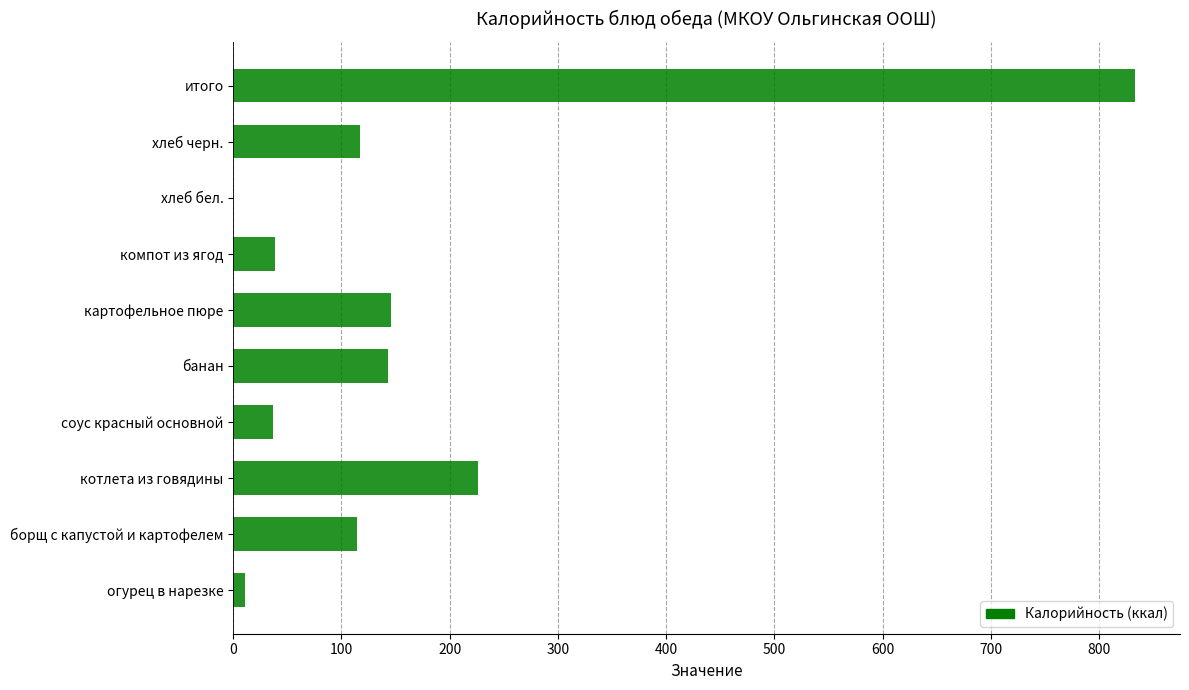

What is the maximum value shown in the chart?

833.0